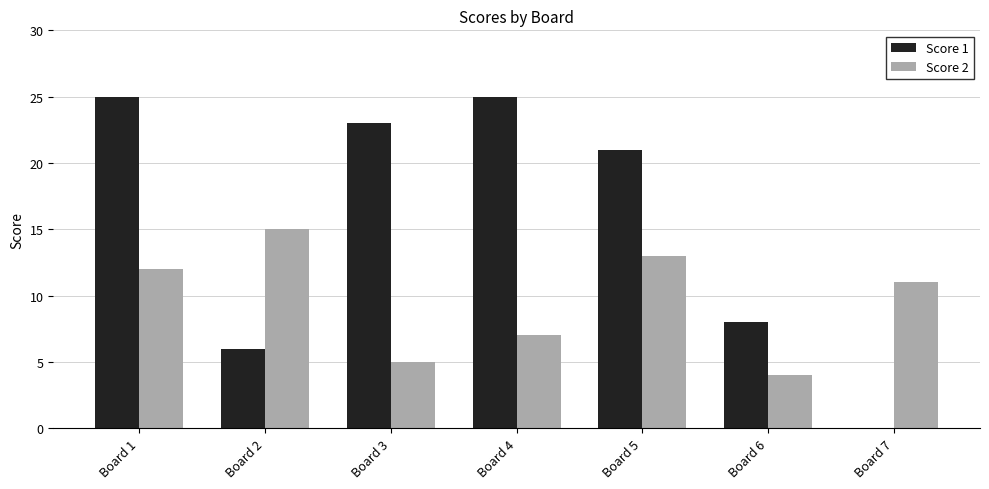

Reading right to left, transcribe all the data shown in this chart.

Score 1: 0	8	21	25	23	6	25
Score 2: 11	4	13	7	5	15	12